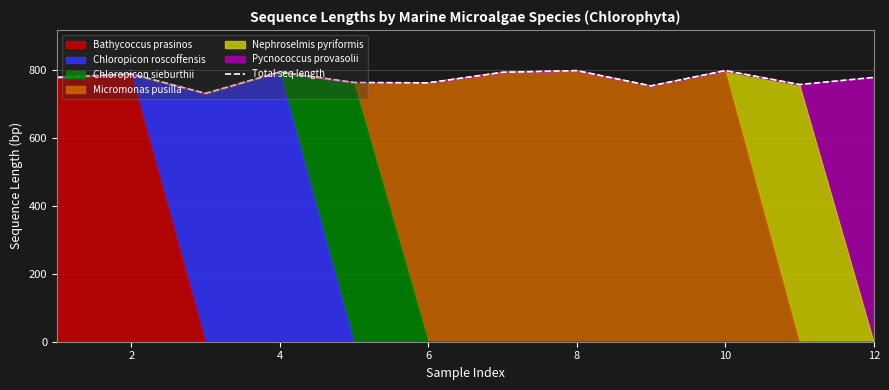

The value at 8 is 319. True or false?

False